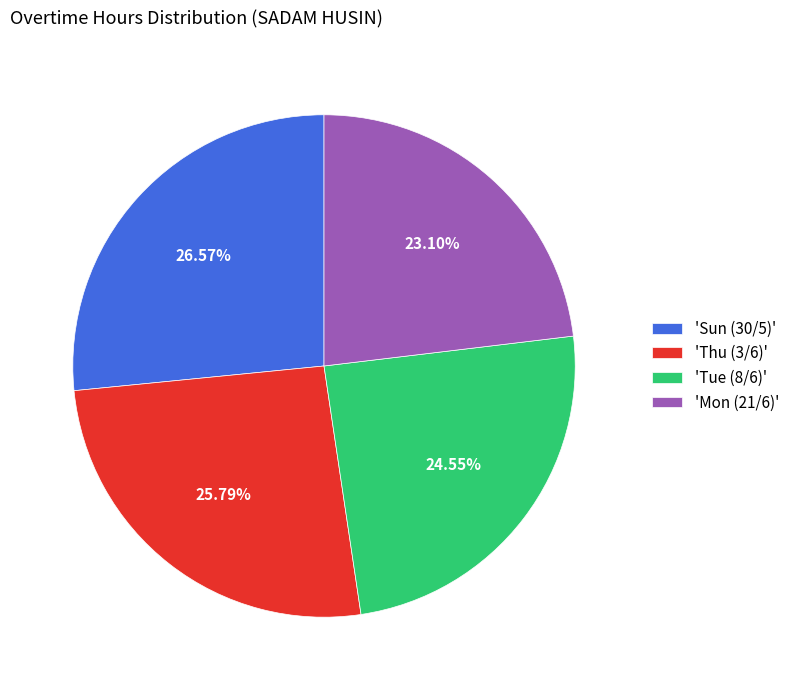

Is there a majority slice in this chart?

No